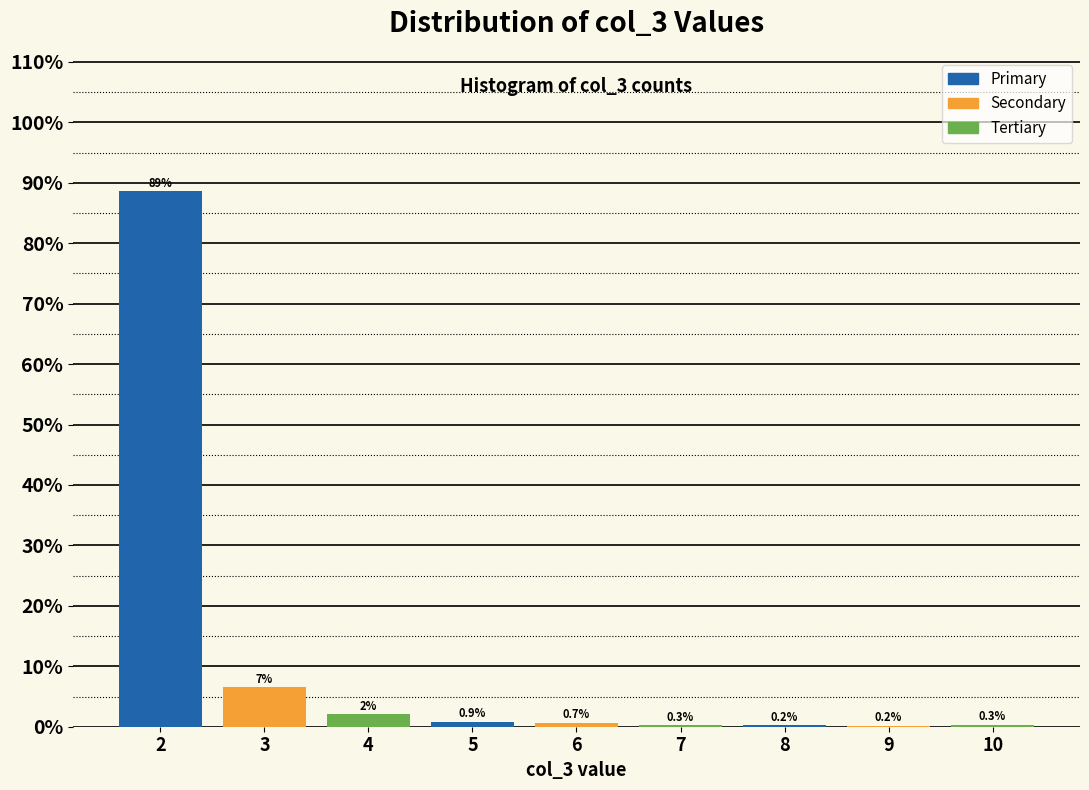

Which range on the x-axis has the tallest bar?

1.5 to 2.5